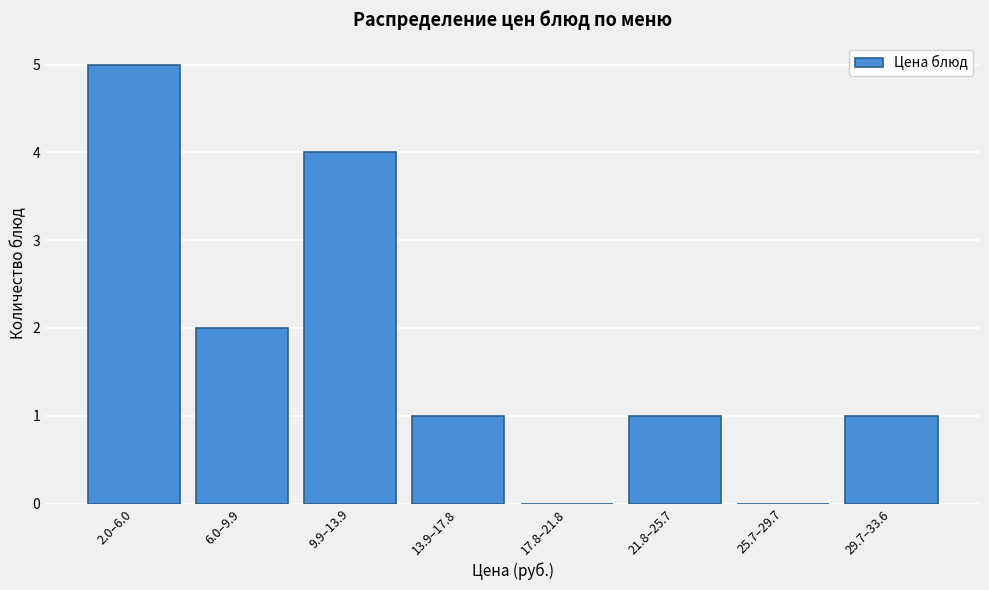

Reading left to right, extract all data points from this chart.

2.0–6.0=5	6.0–9.9=2	9.9–13.9=4	13.9–17.8=1	17.8–21.8=0	21.8–25.7=1	25.7–29.7=0	29.7–33.6=1